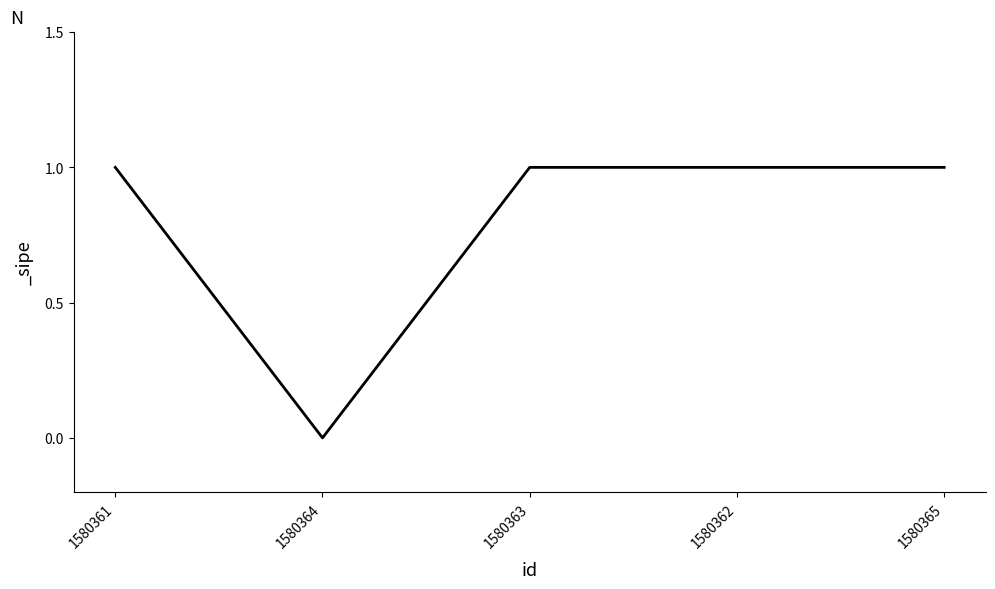

Where is the data nearest to the value 0?

1580364